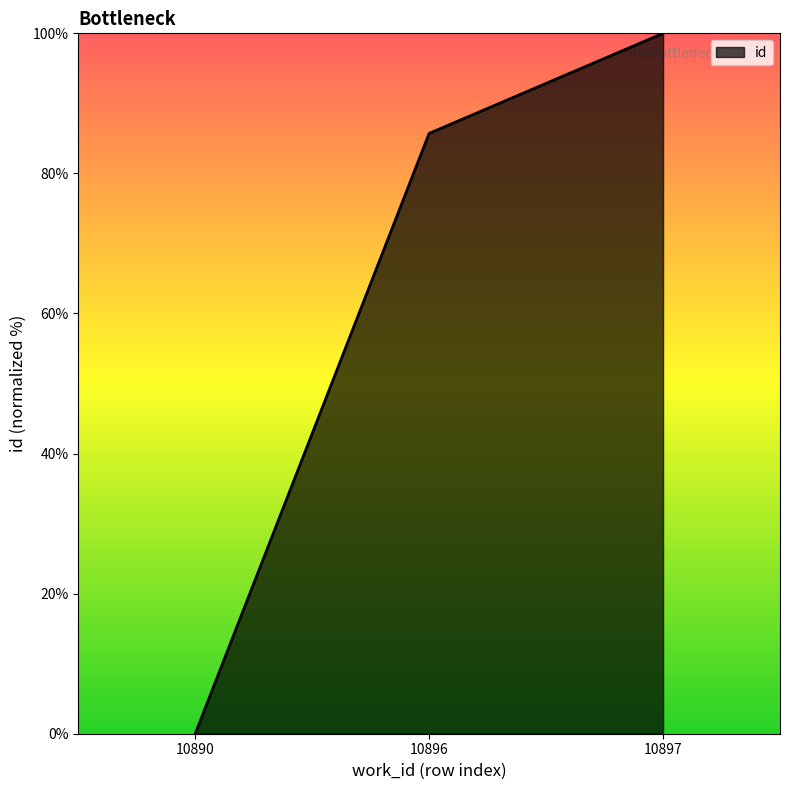

Reading right to left, extract all data points from this chart.

10897=100.0	10896=85.7	10890=0.0